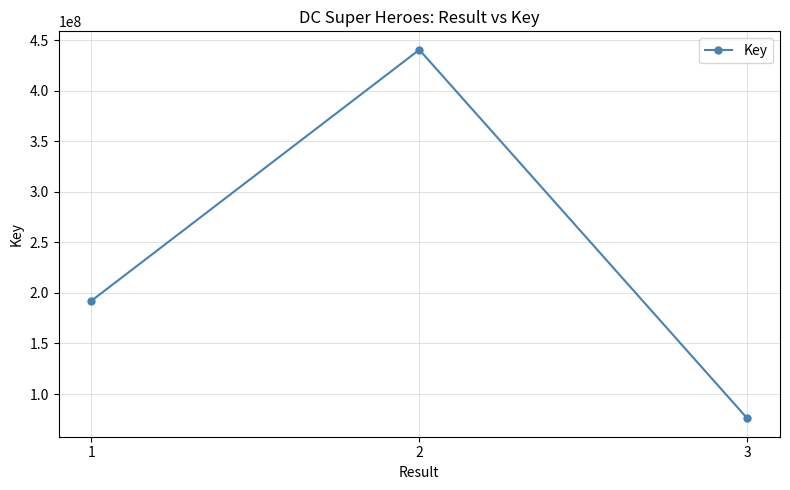

Rank the categories by value from lowest to highest.

3, 1, 2